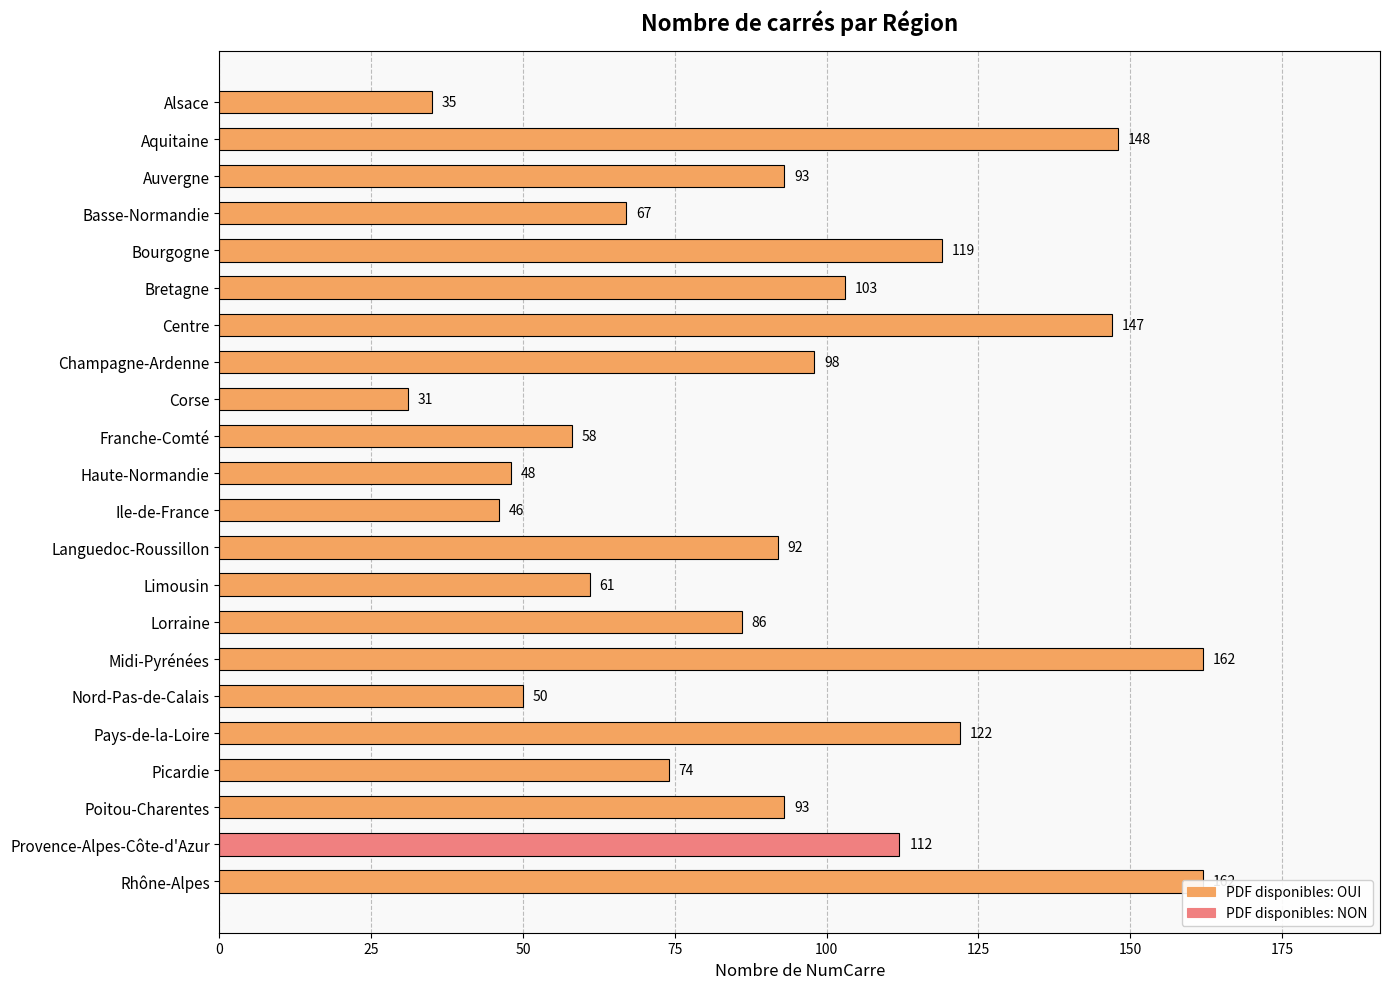

List the labels in order of value, largest first.

Midi-Pyrénées, Rhône-Alpes, Aquitaine, Centre, Pays-de-la-Loire, Bourgogne, Provence-Alpes-Côte-d'Azur, Bretagne, Champagne-Ardenne, Auvergne, Poitou-Charentes, Languedoc-Roussillon, Lorraine, Picardie, Basse-Normandie, Limousin, Franche-Comté, Nord-Pas-de-Calais, Haute-Normandie, Ile-de-France, Alsace, Corse